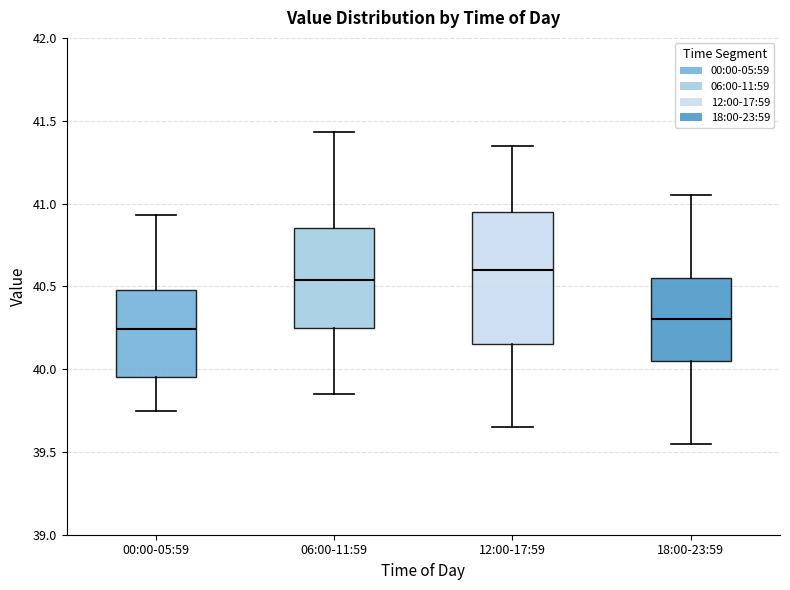

Which box's median line is the highest?

12:00-17:59